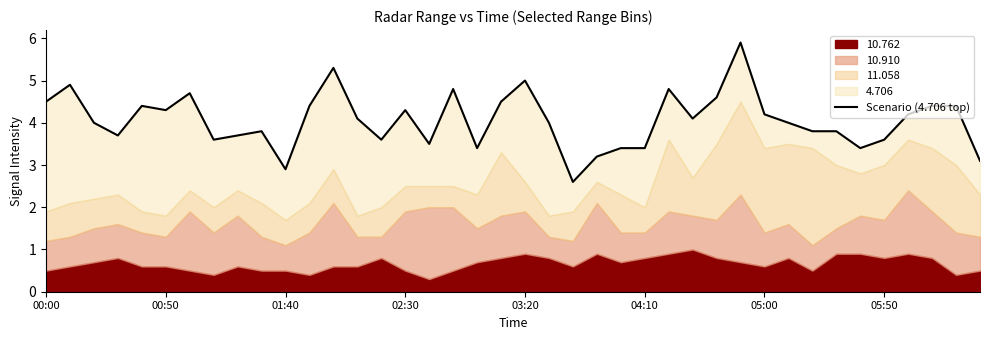

What is the value of the 15th point from the left?

3.6